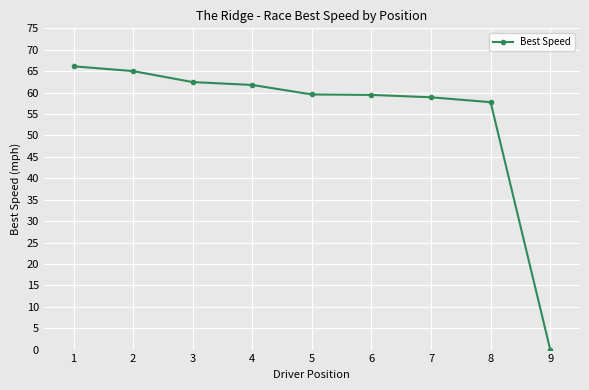

What is the maximum value shown in the chart?

66.1